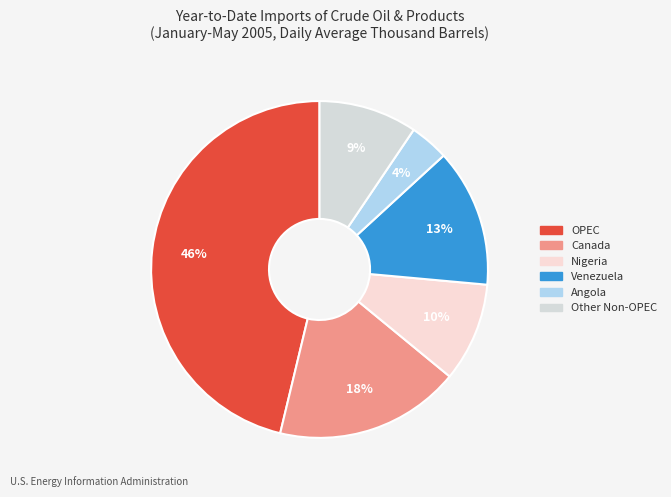

Count the number of slices in the pie.

6